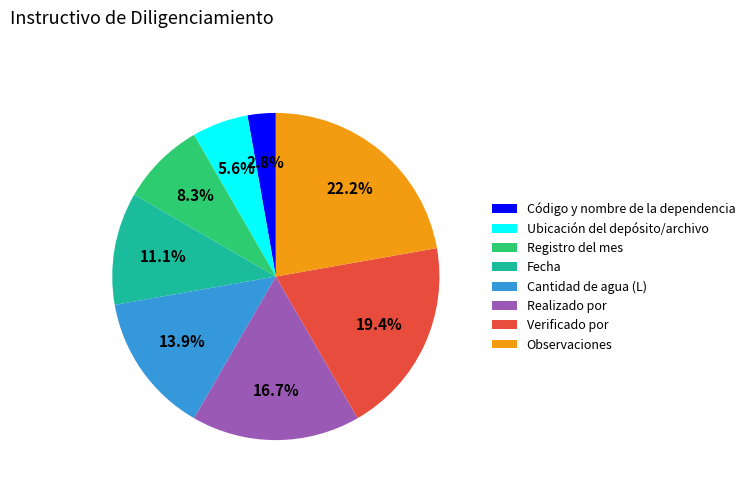

The Código y nombre de la dependencia slice represents 3% of the pie. True or false?

True